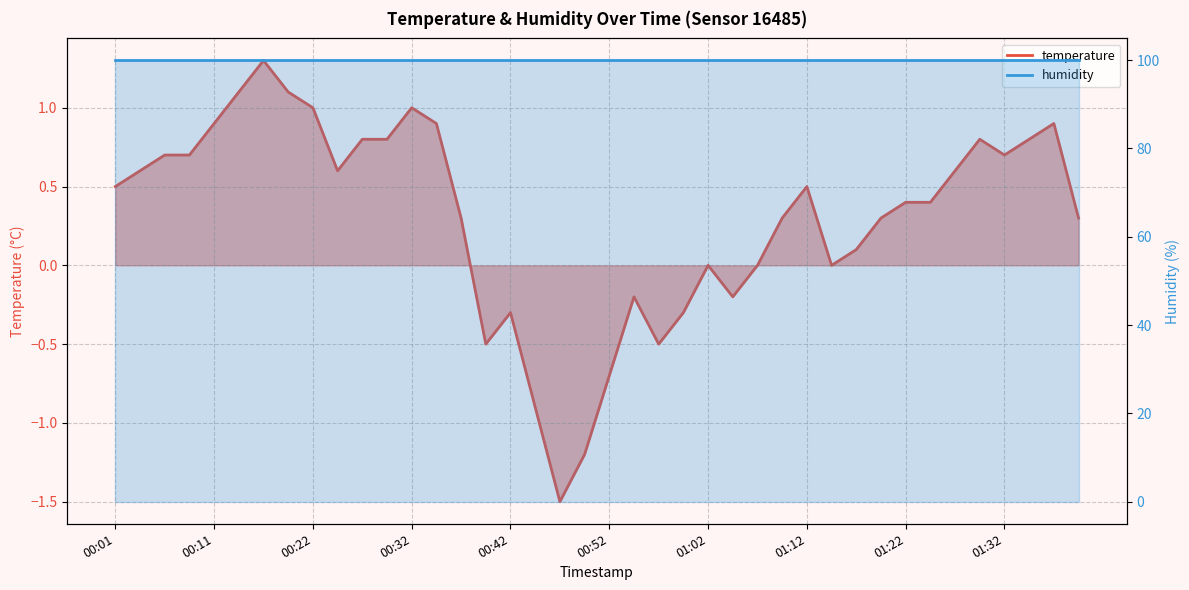

How many negative values are there?

10